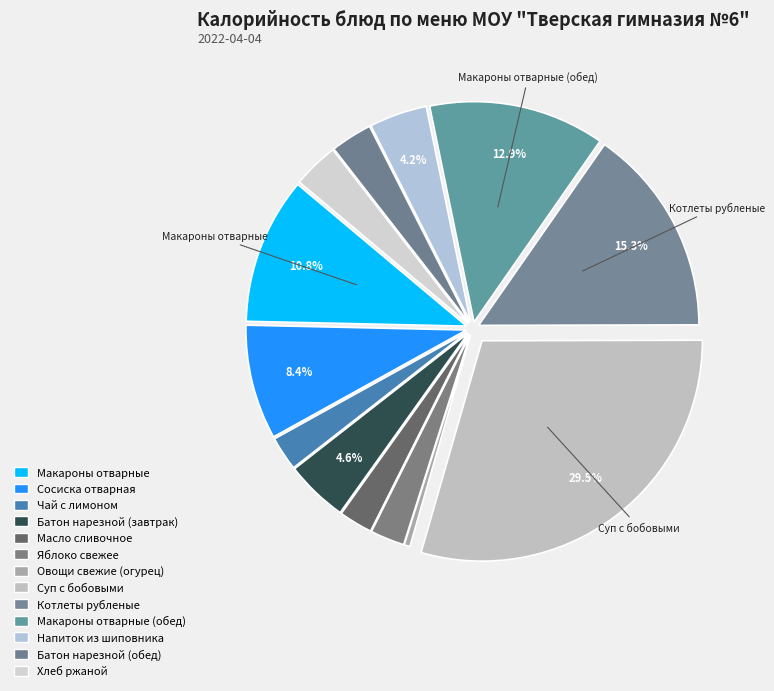

To the nearest percent, what is the average slice percentage?

8%